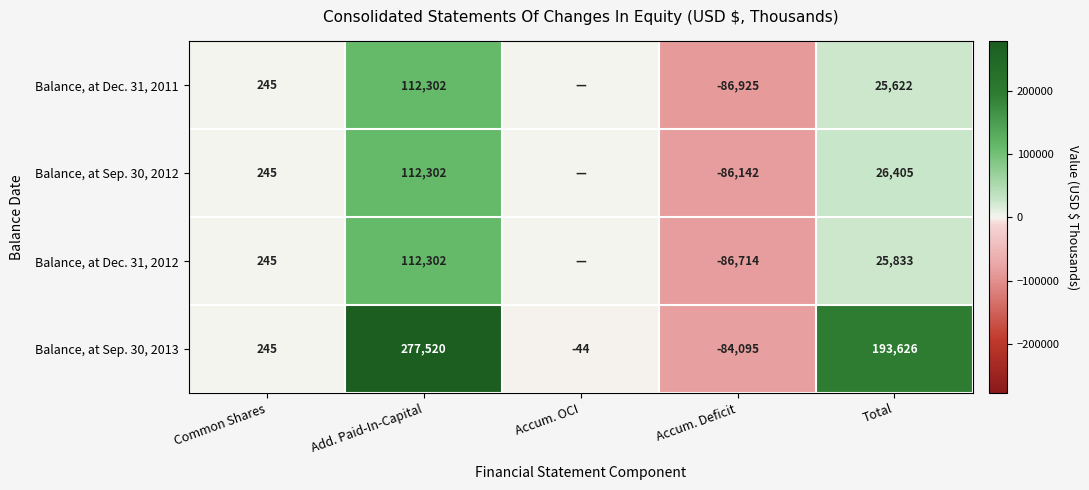

Between Common Shares and Add. Paid-In-Capital, which is larger?

Add. Paid-In-Capital